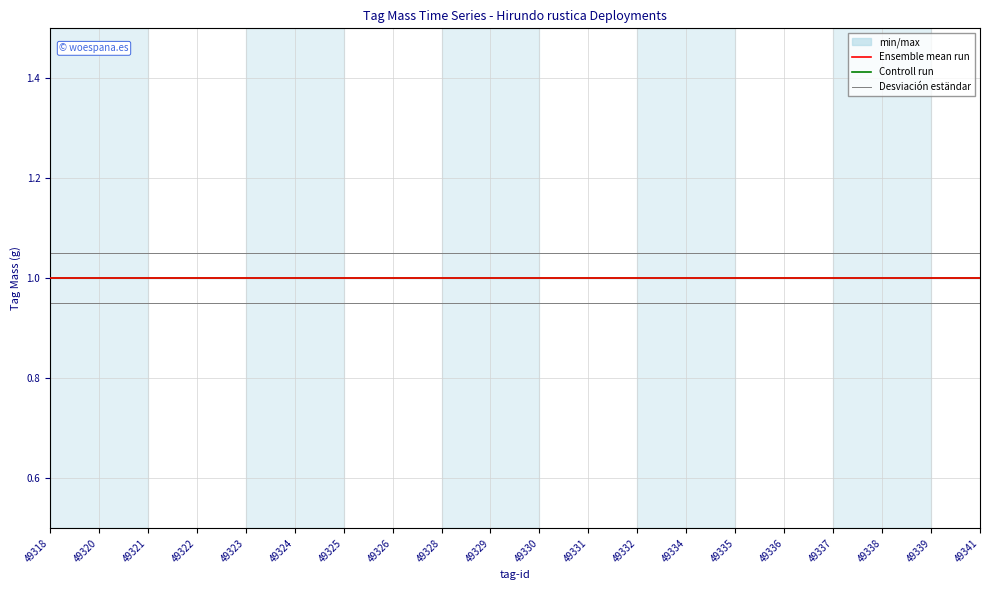

Read the Ensemble mean run value at 49325.

1.0